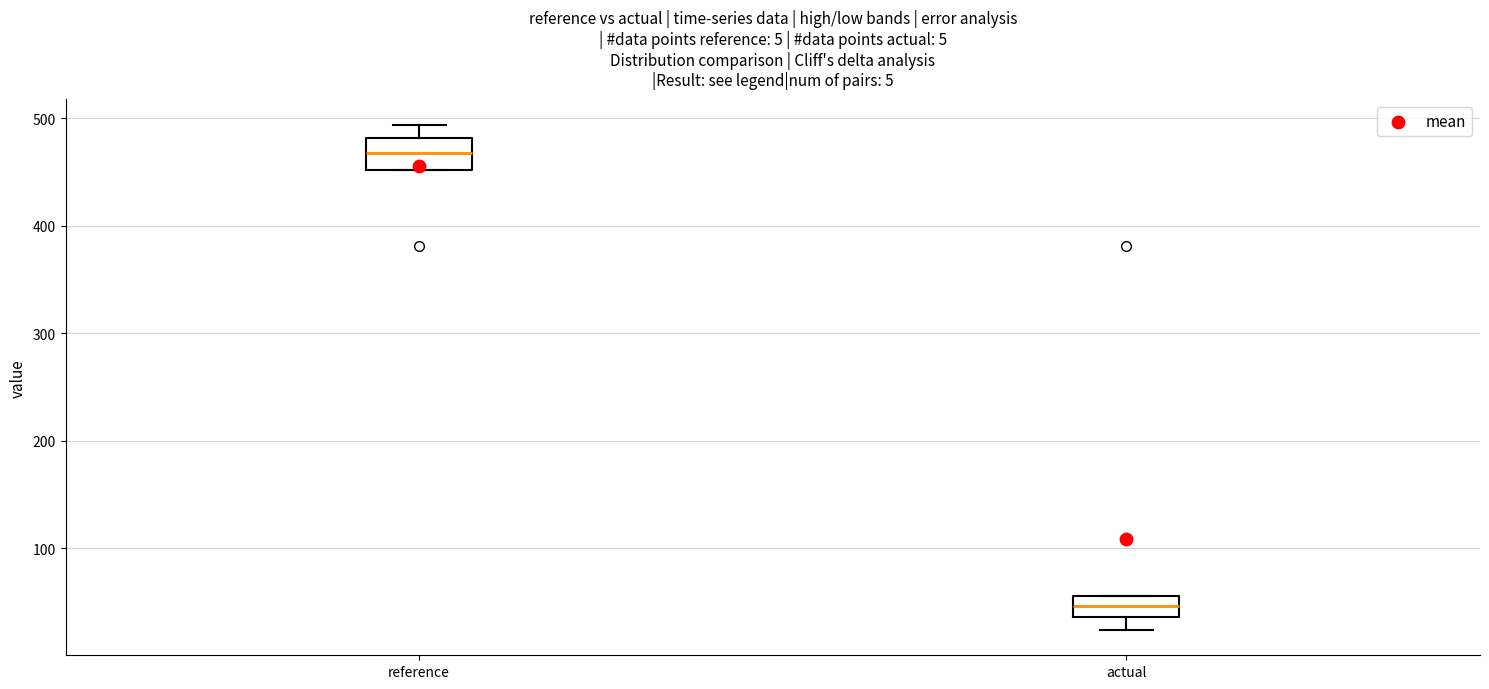

Which box has the highest median line?

reference